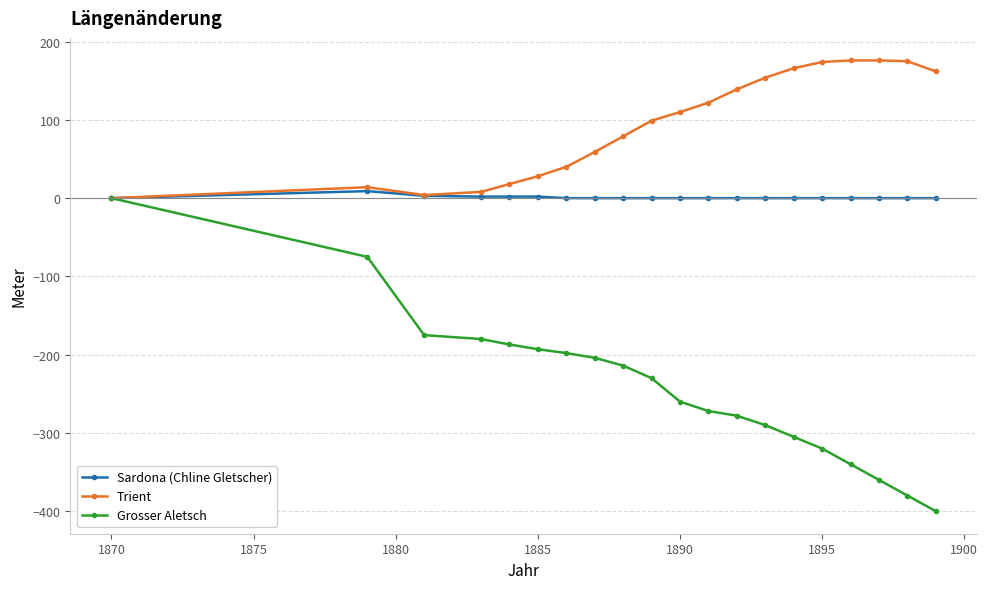

What is the difference between the second highest and minimum values in the Trient series?

176